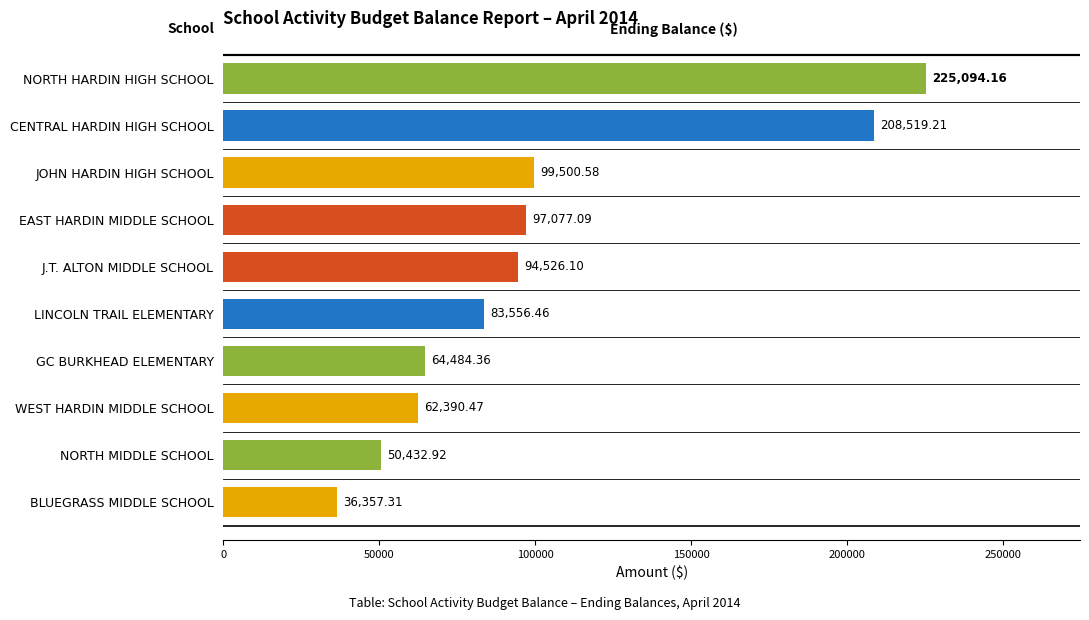

How many bars are there in total?

10